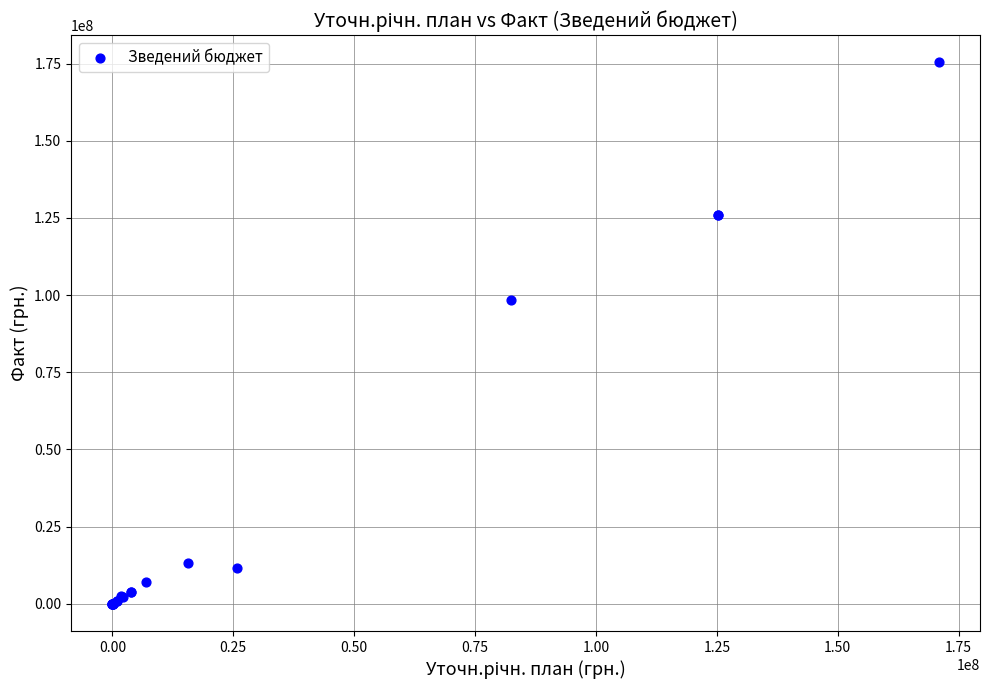

What Y value in the scatter plot is closest to 87688721?

98500085.7